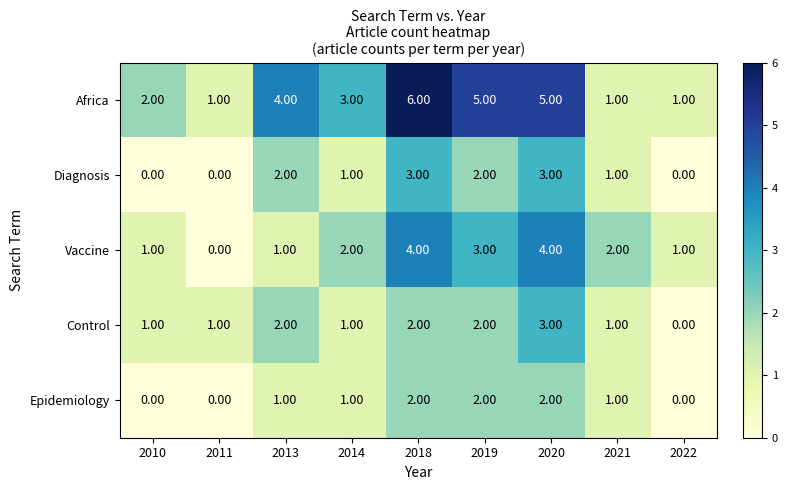

Which series has the largest total across all categories?

Africa